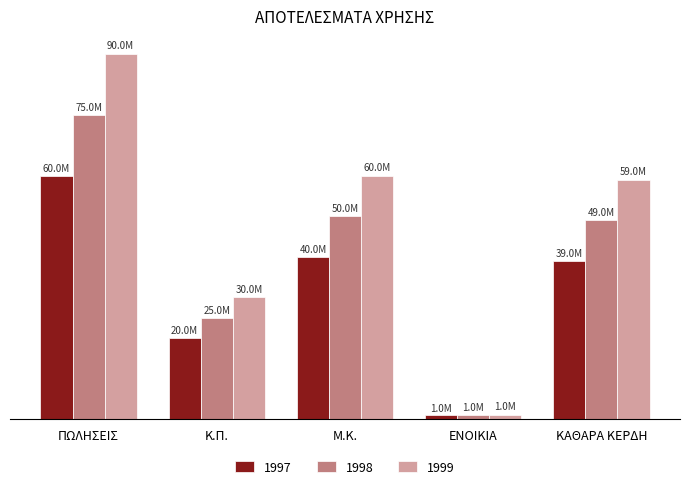

What are all the series names shown in the legend?

1997, 1998, 1999